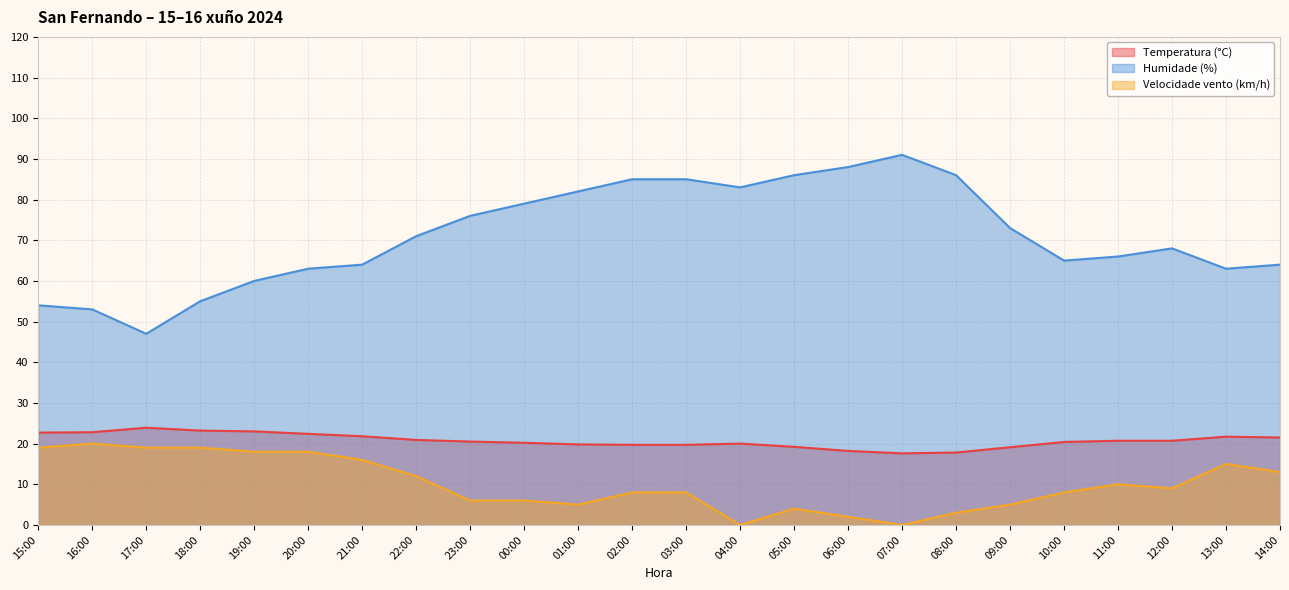

True or false: Humidade (%) and Temperatura (°C) intersect in this chart.

False